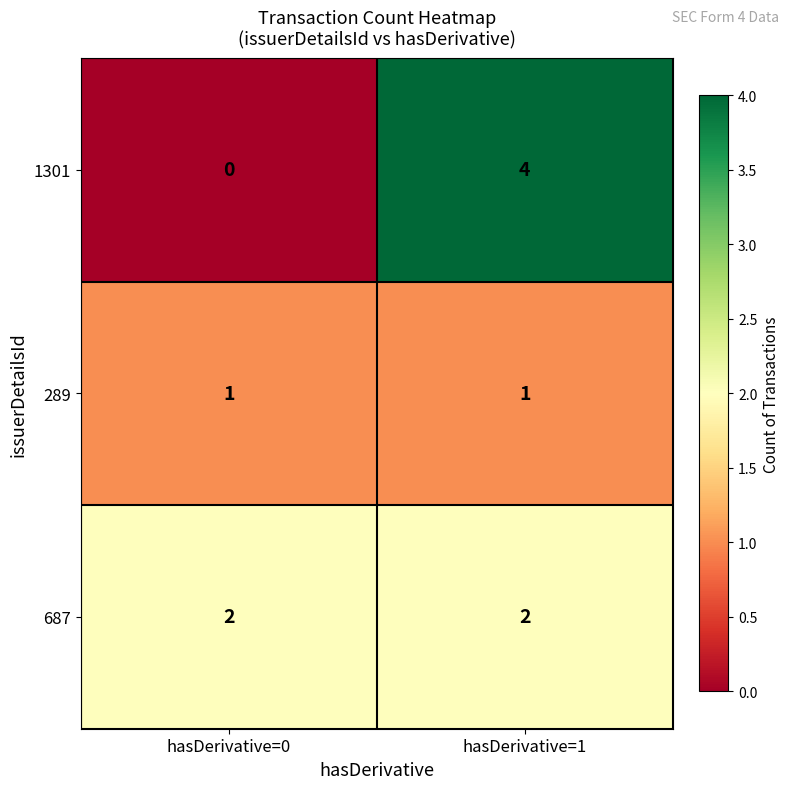

What is the total value across all series at hasDerivative=0?

3